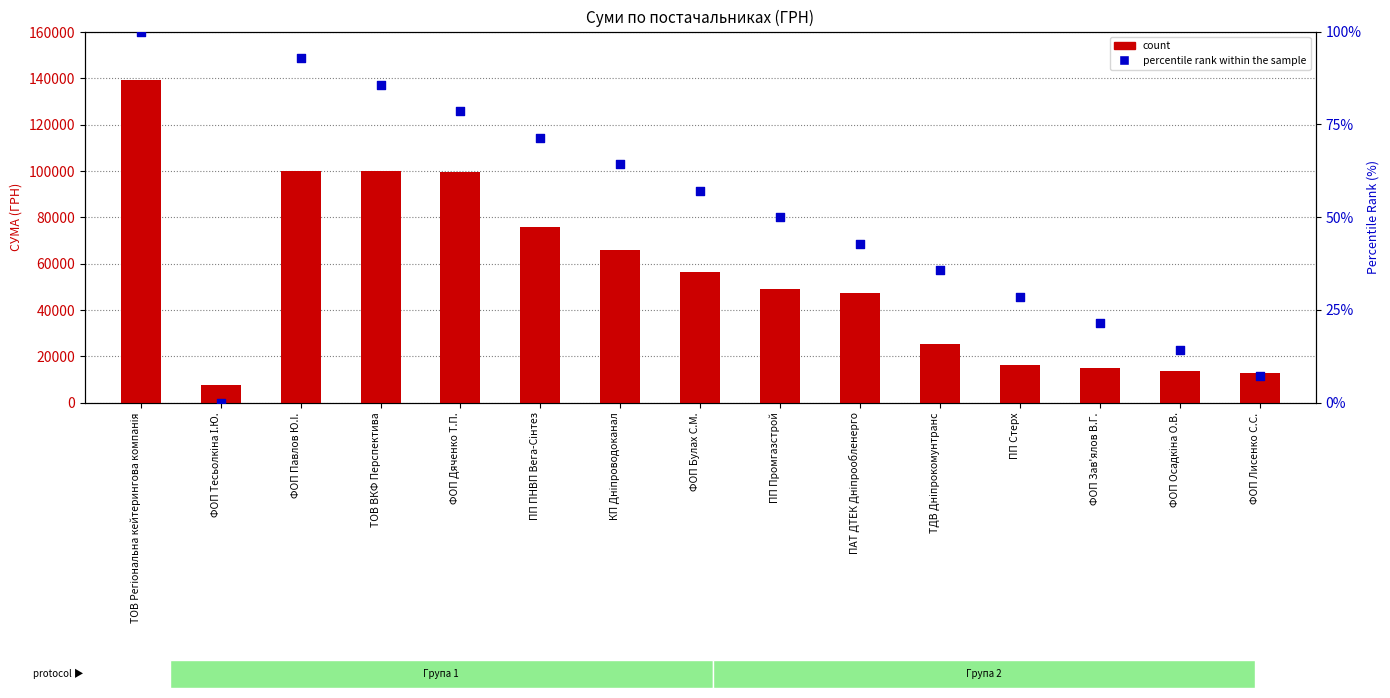

At which category is the sum across all series the highest?

ТОВ Регіональна кейтерингова компанія